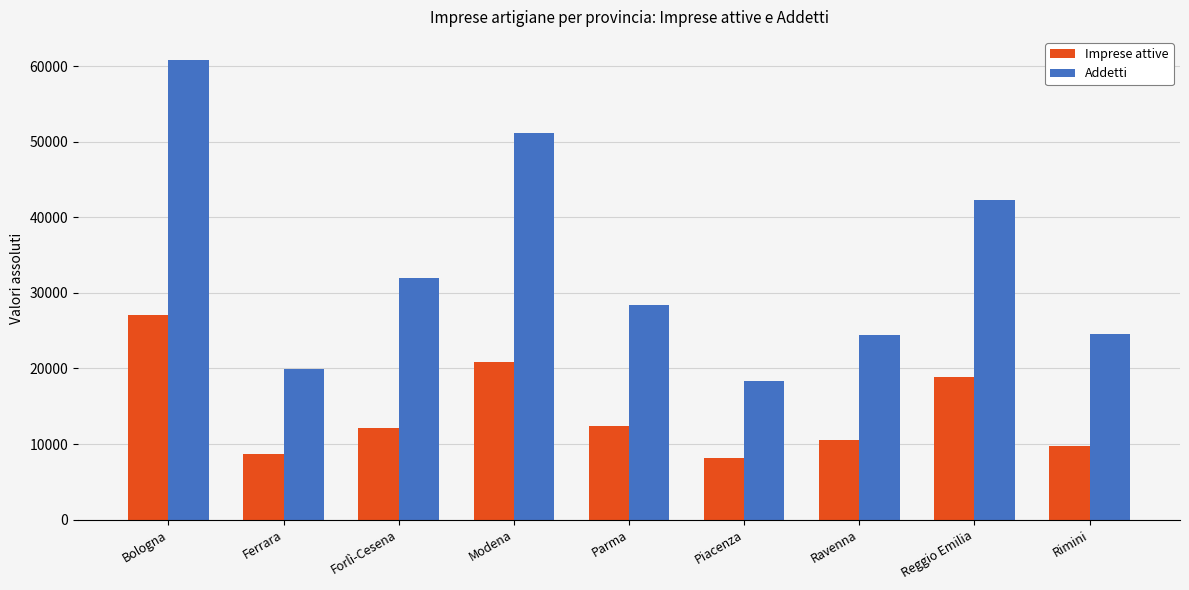

What is the average value of the Addetti series?

33547